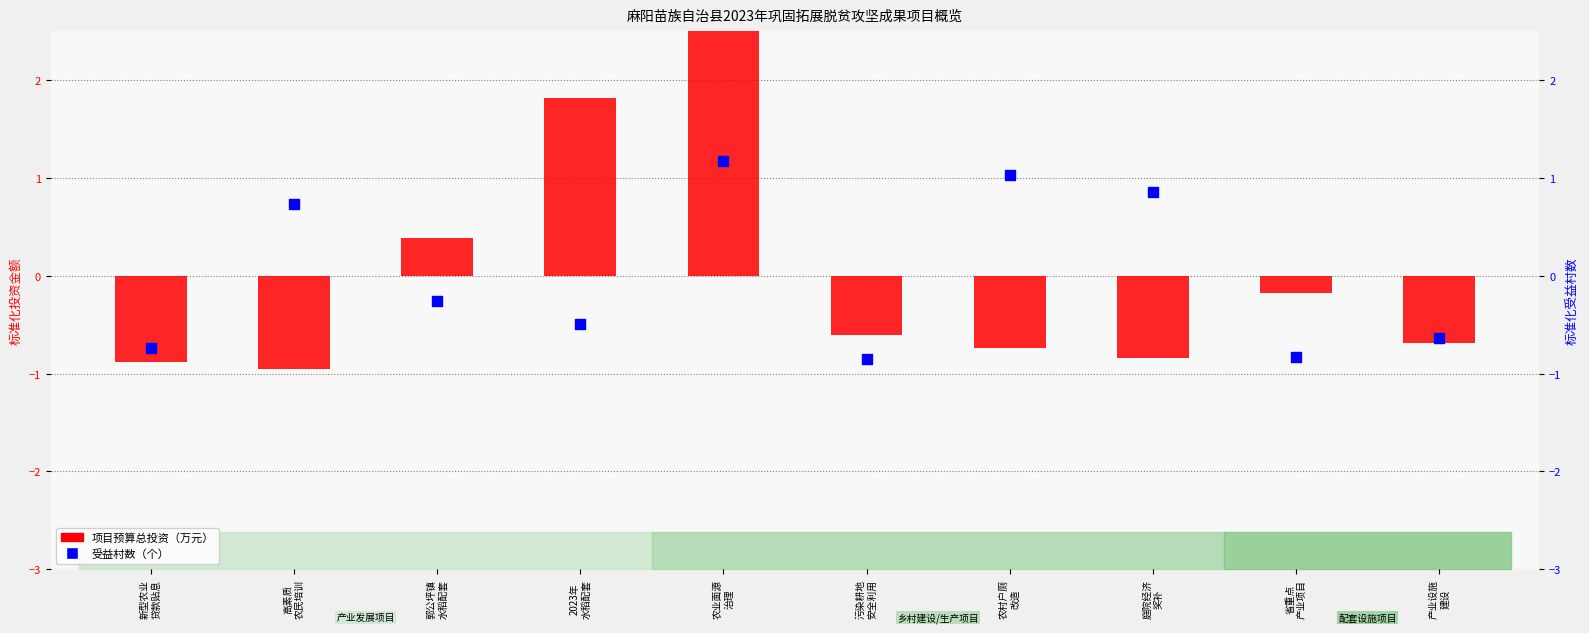

Which series reaches the maximum Y coordinate?

项目预算总投资（万元）